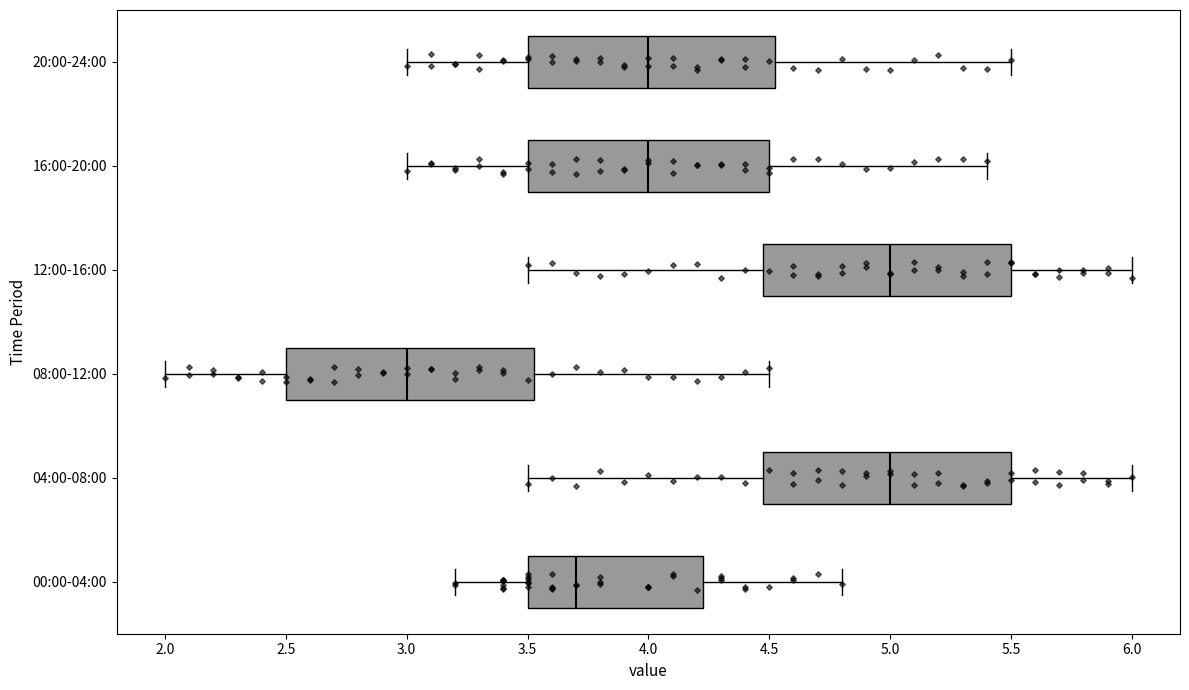

Which box has the furthest to the left median line?

08:00-12:00